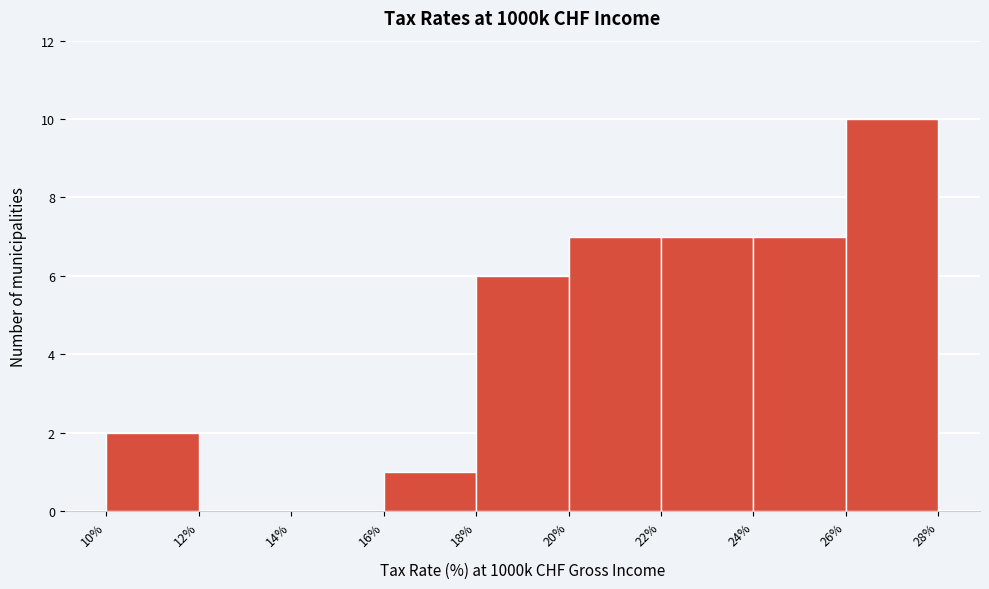

Reading left to right, transcribe this chart: for each bar, give the range it covers on the x-axis and its height. The values are not printed on the chart, so give them approximately, as read against the axis.

10% to 12%: 2
12% to 14%: 0
14% to 16%: 0
16% to 18%: 1
18% to 20%: 6
20% to 22%: 7
22% to 24%: 7
24% to 26%: 7
26% to 28%: 10